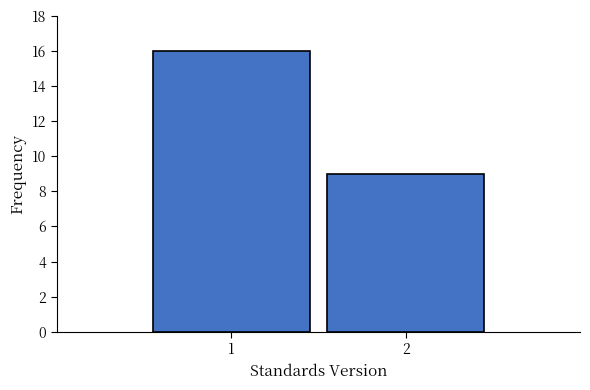

Reading right to left, what are all the values shown in this chart?

9	16